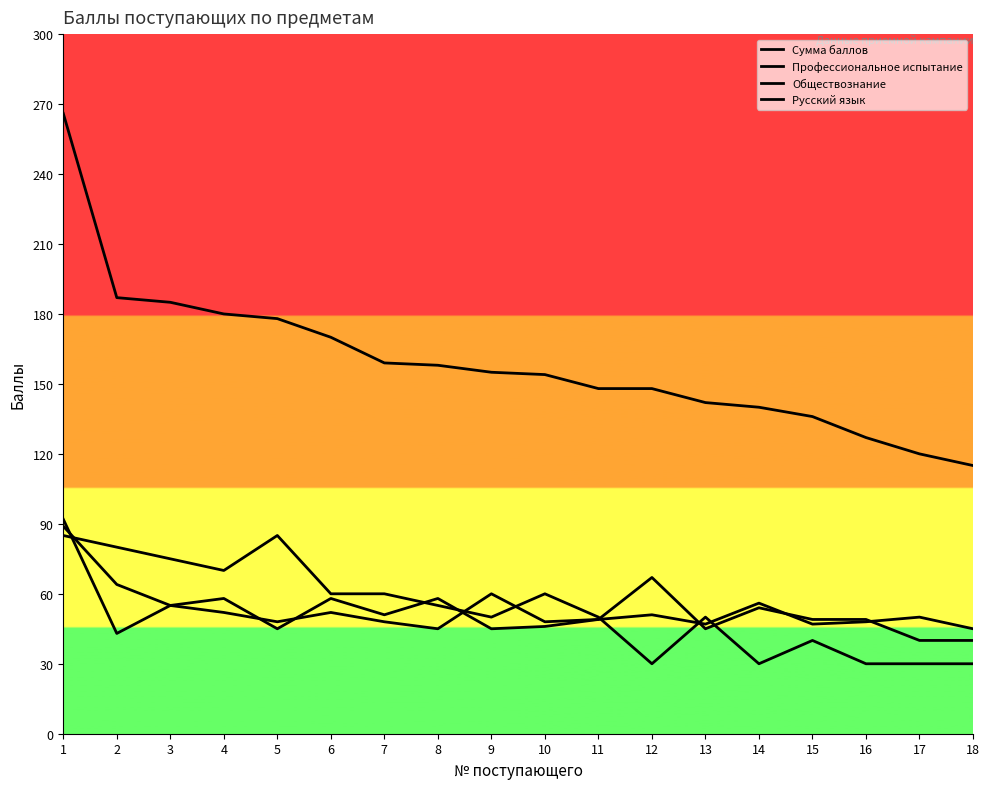

Read the Профессиональное испытание value at 16, to the nearest 10.

30